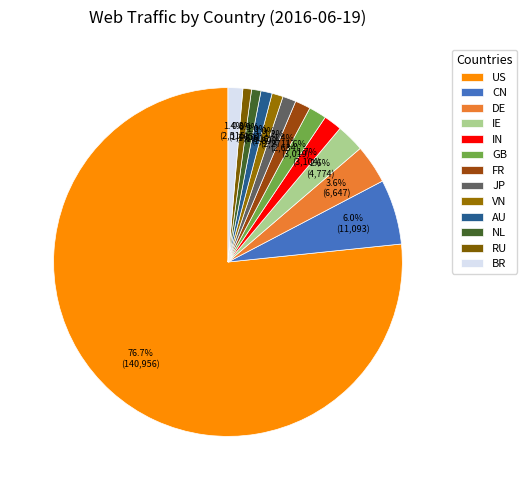

How many slices are in this pie chart?

13